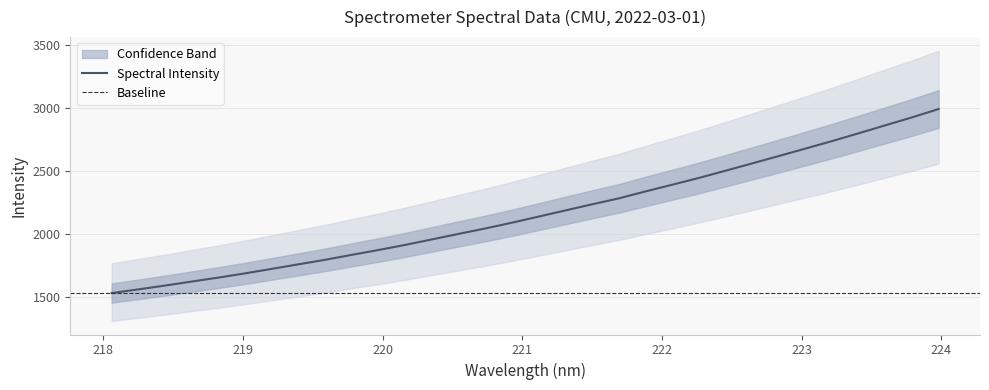

Reading left to right, extract all data points from this chart.

1529.7	1559.0	1589.1	1621.2	1652.7	1686.3	1722.2	1758.2	1794.2	1833.6	1872.0	1912.6	1956.1	2000.1	2043.0	2088.9	2137.3	2186.2	2234.8	2281.9	2337.1	2390.0	2444.2	2501.4	2559.5	2618.2	2677.3	2737.1	2799.1	2862.5	2925.3	2991.9